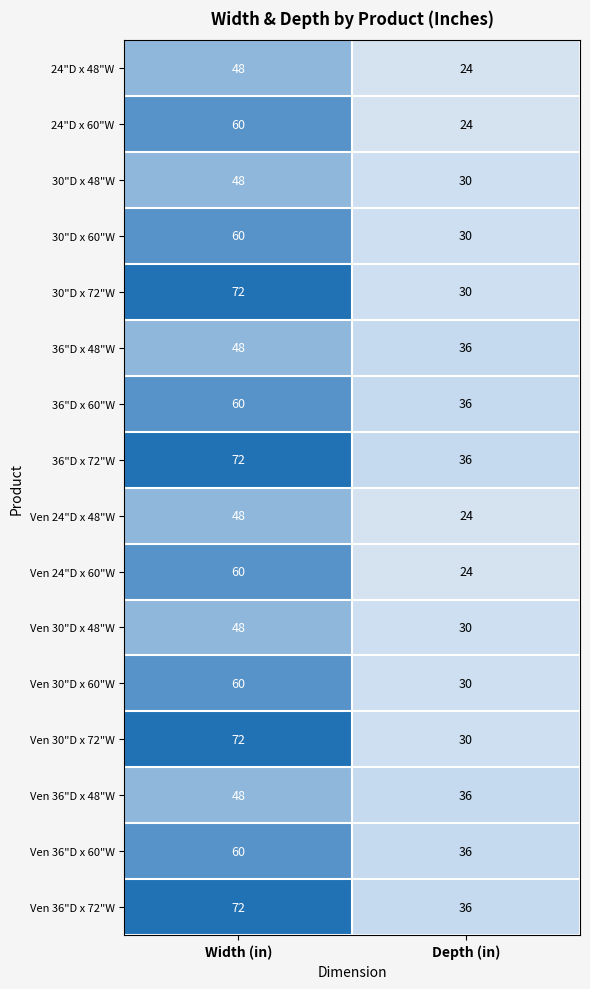

True or false: Ven 30"D x 48"W has a value of 19 at Width (in).

False